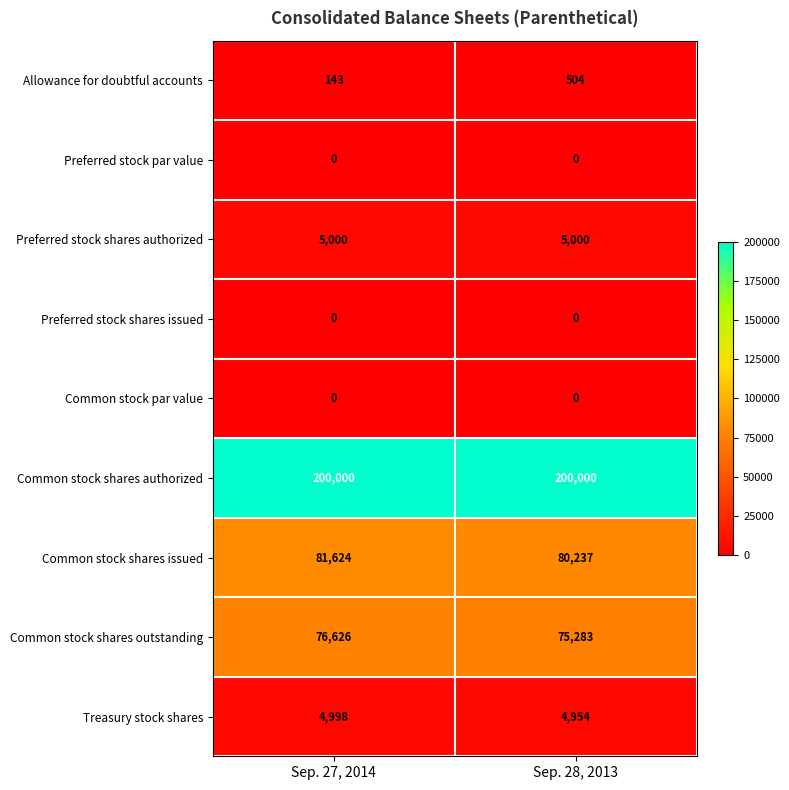

Which series has the largest total across all categories?

Common stock shares authorized